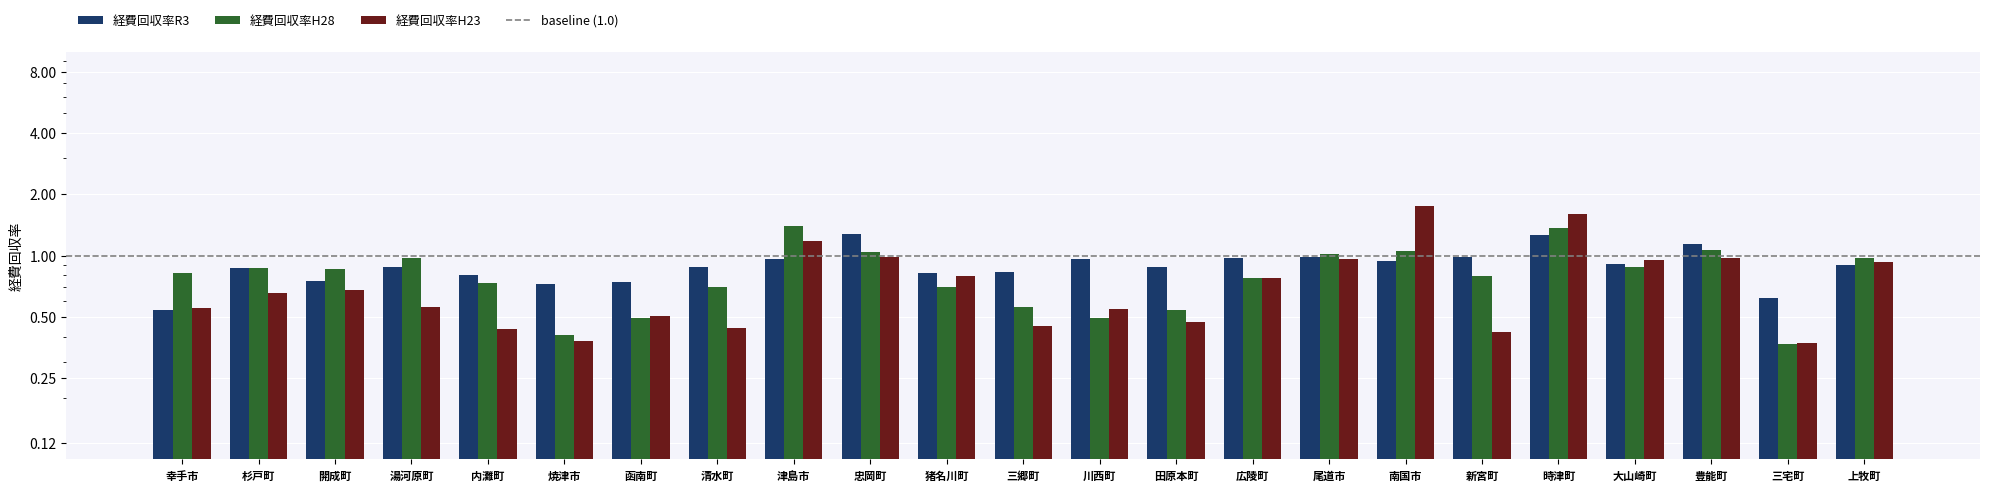

Reading right to left, list all the values displayed in this chart.

経費回収率R3: 上牧町=0.9	三宅町=0.6	豊能町=1.1	大山崎町=0.9	時津町=1.3	新宮町=1.0	南国市=0.9	尾道市=1.0	広陵町=1.0	田原本町=0.9	川西町=1.0	三郷町=0.8	猪名川町=0.8	忠岡町=1.3	津島市=1.0	清水町=0.9	函南町=0.7	焼津市=0.7	内灘町=0.8	湯河原町=0.9	開成町=0.7	杉戸町=0.9	幸手市=0.5
経費回収率H28: 上牧町=1.0	三宅町=0.4	豊能町=1.1	大山崎町=0.9	時津町=1.4	新宮町=0.8	南国市=1.1	尾道市=1.0	広陵町=0.8	田原本町=0.5	川西町=0.5	三郷町=0.6	猪名川町=0.7	忠岡町=1.0	津島市=1.4	清水町=0.7	函南町=0.5	焼津市=0.4	内灘町=0.7	湯河原町=1.0	開成町=0.9	杉戸町=0.9	幸手市=0.8
経費回収率H23: 上牧町=0.9	三宅町=0.4	豊能町=1.0	大山崎町=1.0	時津町=1.6	新宮町=0.4	南国市=1.8	尾道市=1.0	広陵町=0.8	田原本町=0.5	川西町=0.5	三郷町=0.5	猪名川町=0.8	忠岡町=1.0	津島市=1.2	清水町=0.4	函南町=0.5	焼津市=0.4	内灘町=0.4	湯河原町=0.6	開成町=0.7	杉戸町=0.7	幸手市=0.6